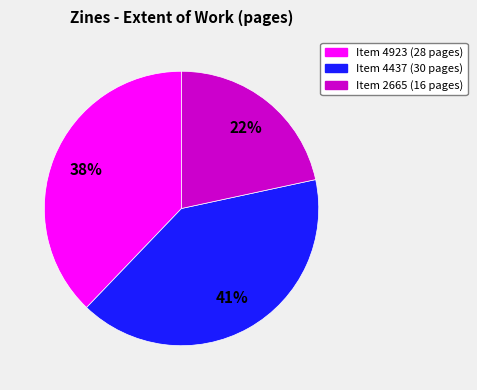

Does any single category account for the majority?

No